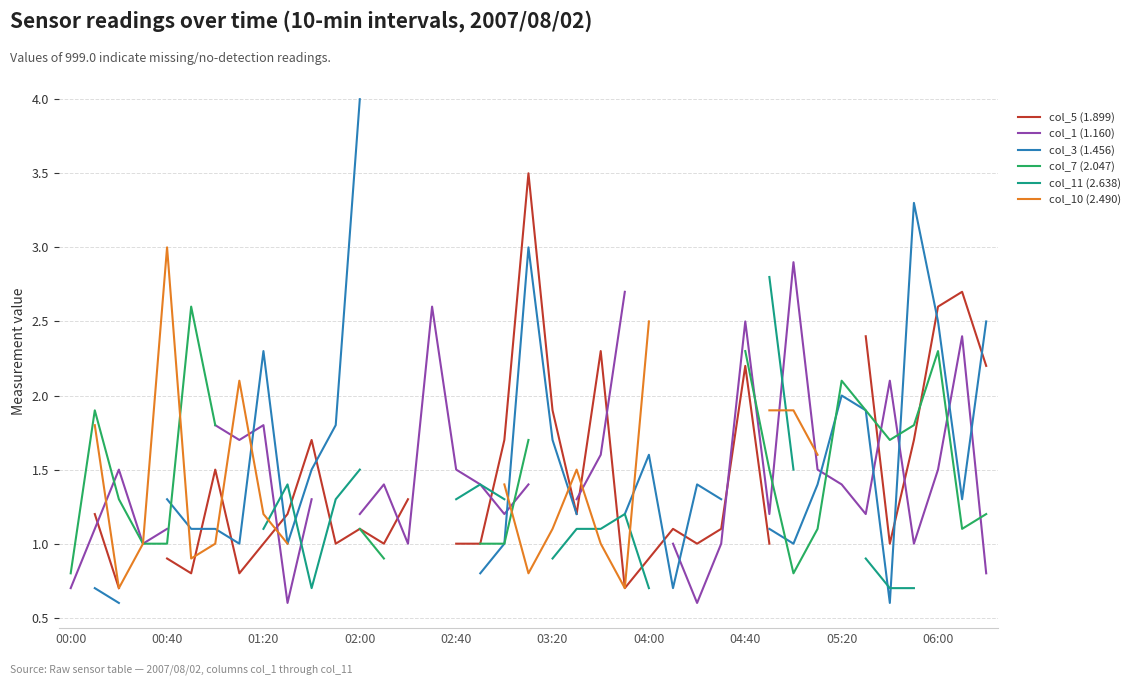

What is the highest value of the col_7 (2.047) series?

2.6